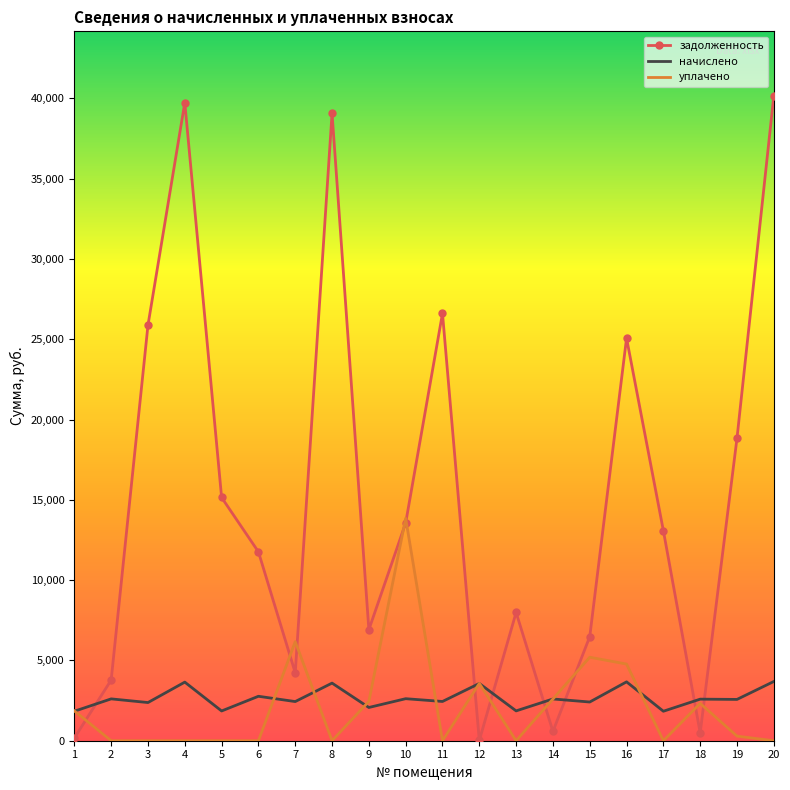

How many intersections are there between начислено and задолженность?

7